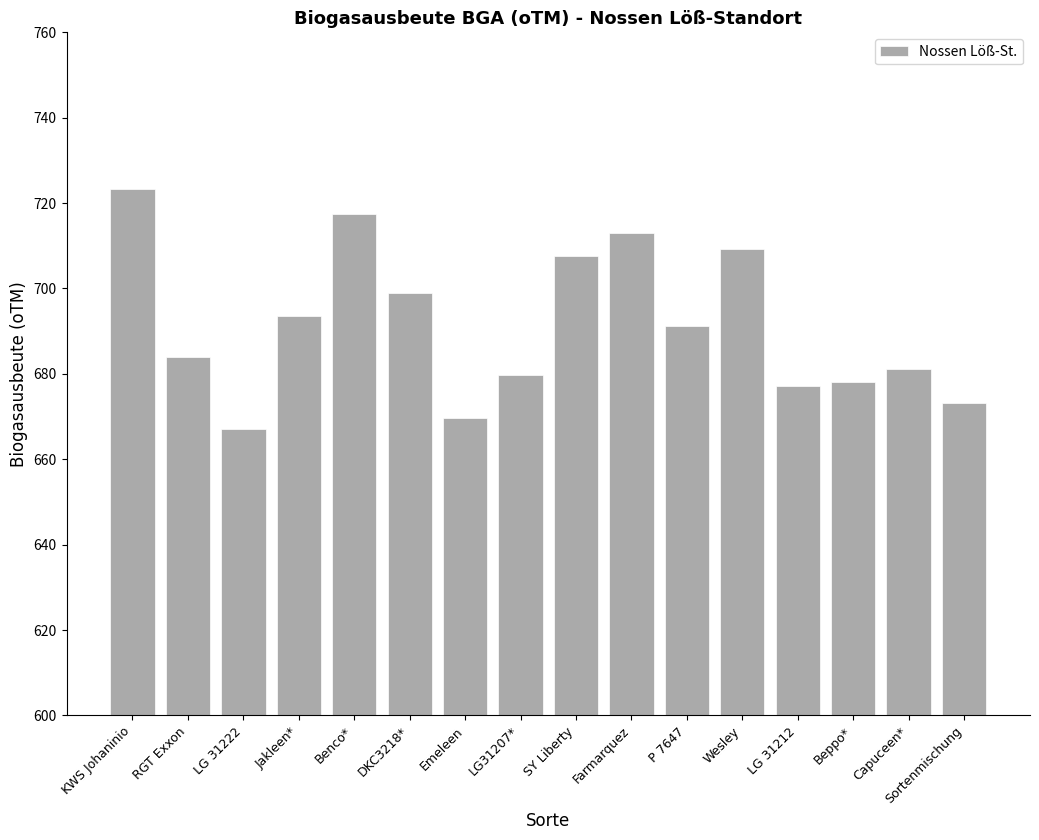

What is the ratio of the value at Jakleen* to the value at LG 31222?

1.0